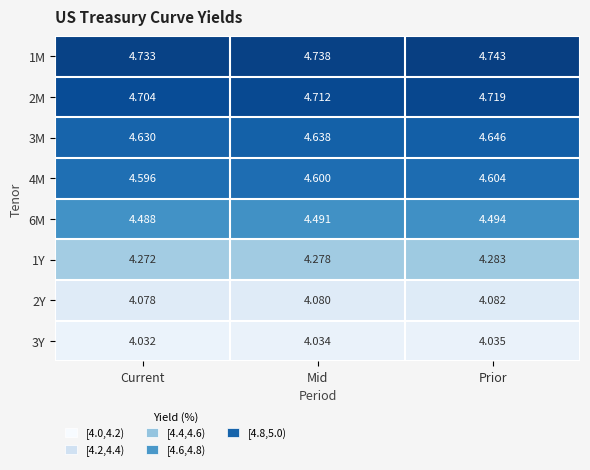

Which series changed the most between Mid and Prior?

3M